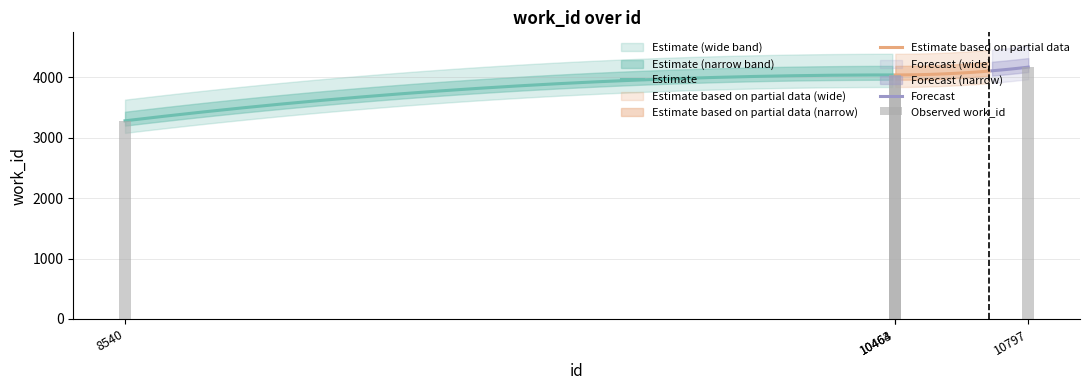

At which category does the chart reach its peak across all series?

10797